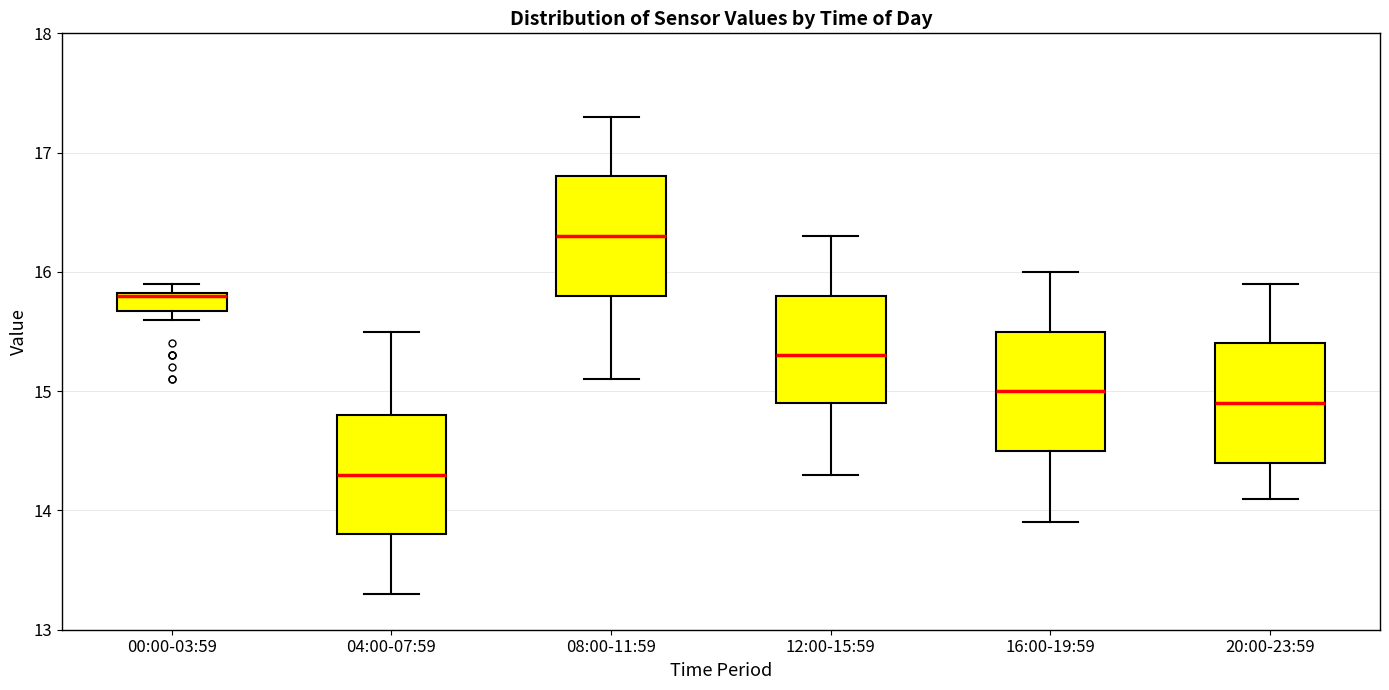

Where does the median line of the box for 20:00-23:59 sit on the y-axis? The values are not printed on the chart, so give them approximately, as read against the axis.

14.9